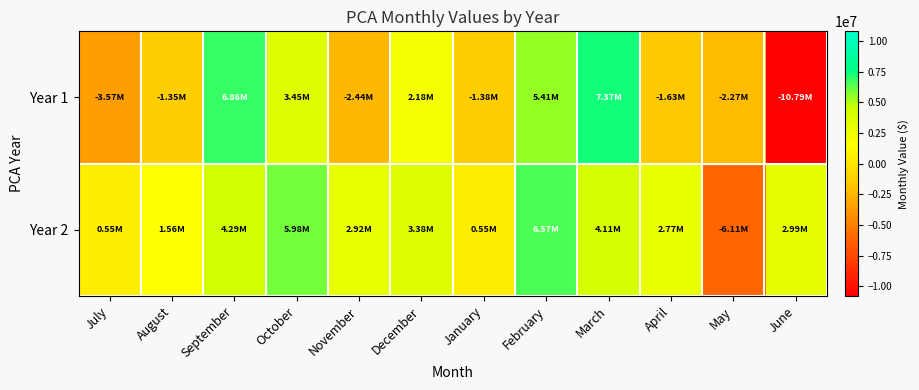

Reading left to right, extract all data points from this chart.

Year 1: July=-3572898.6	August=-1350321.3	September=6858670.9	October=3449128.7	November=-2438803.8	December=2177046.8	January=-1379687.0	February=5410150.9	March=7371202.2	April=-1629966.3	May=-2271770.6	June=-10794453.7
Year 2: July=553555.3	August=1563206.8	September=4286450.5	October=5975563.5	November=2921160.2	December=3375349.1	January=548855.2	February=6568296.4	March=4108919.8	April=2768077.2	May=-6106173.6	June=2988063.4